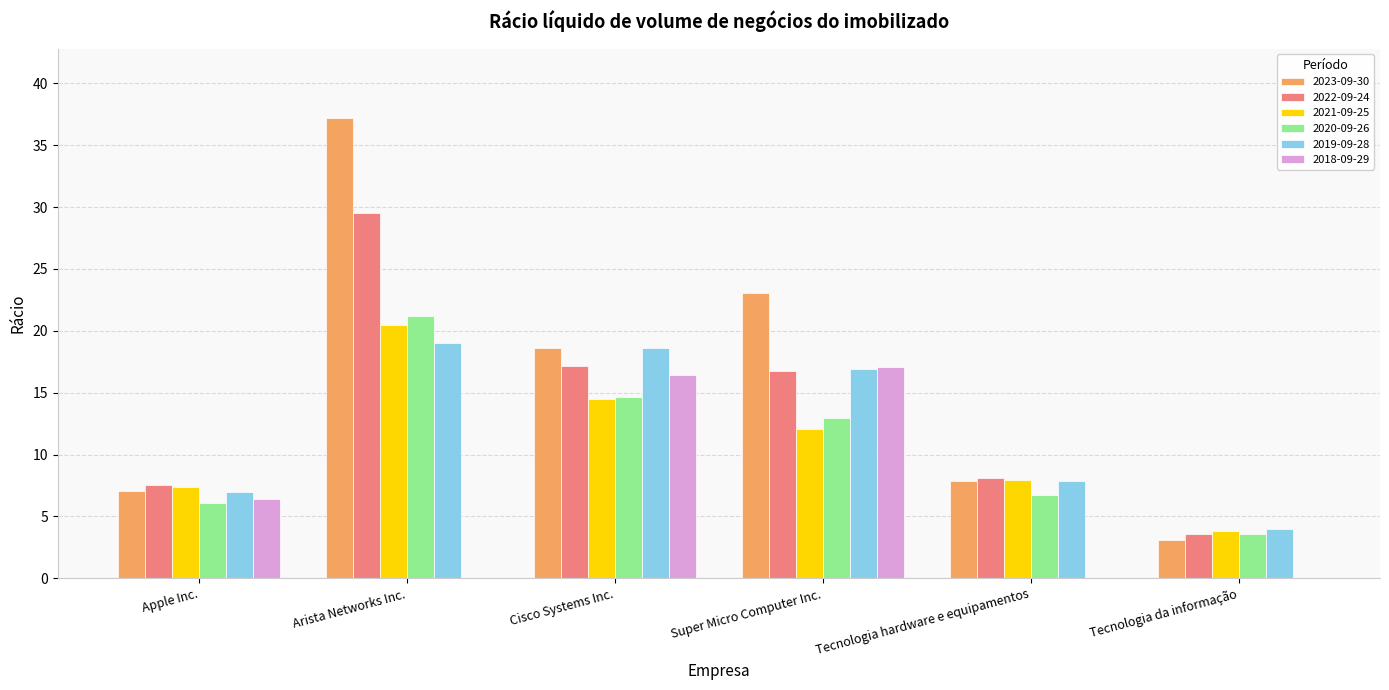

What is the sum of all 2019-09-28 values?

73.3